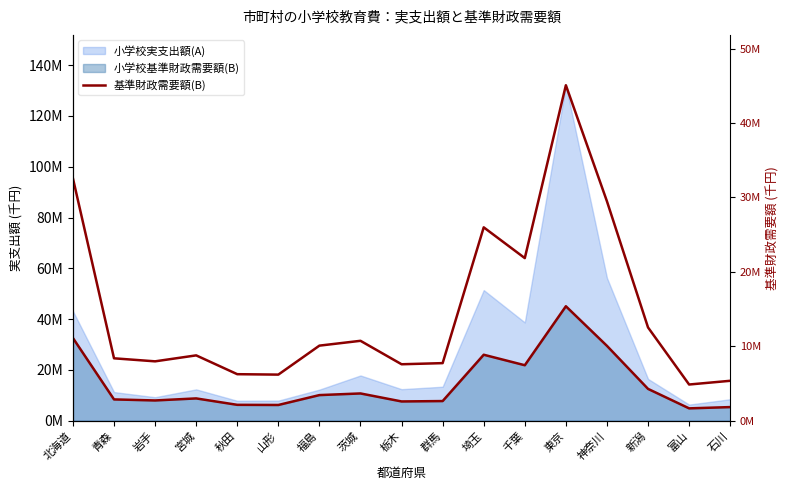

Reading left to right, list all the values displayed in this chart.

北海道=32555473	青森=8381136	岩手=7974265	宮城=8776020	秋田=6247900	山形=6191026	福島=10084202	茨城=10732029	栃木=7582474	群馬=7733871	埼玉=25975851	千葉=21842940	東京=45070286	神奈川=29470457	新潟=12528200	富山=4860581	石川=5361181